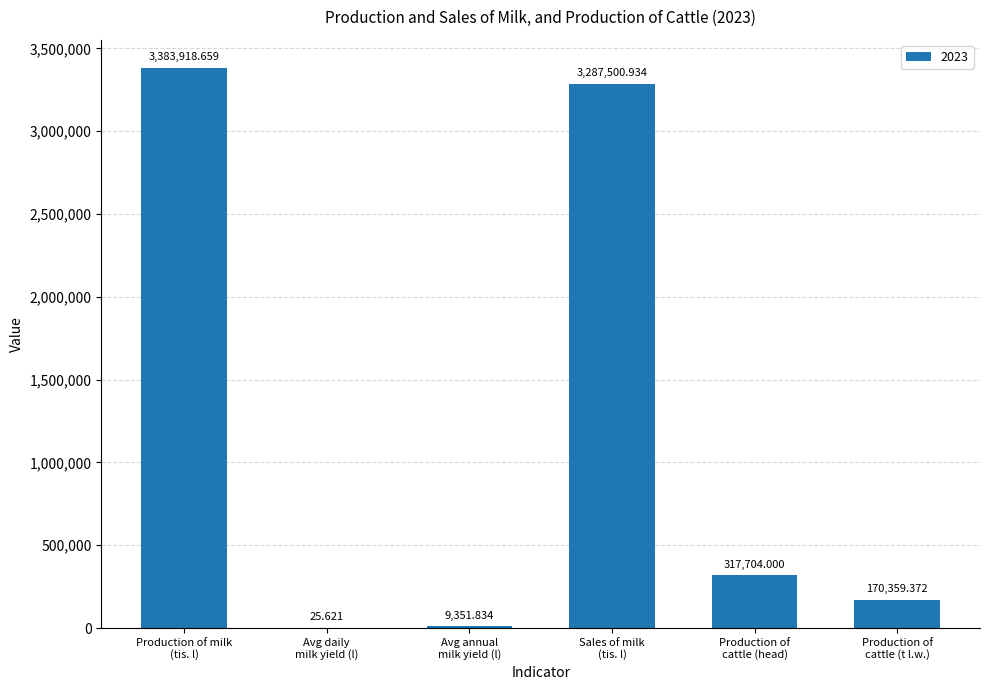

Between Avg annual
milk yield (l) and Production of milk
(tis. l), which is larger?

Production of milk
(tis. l)